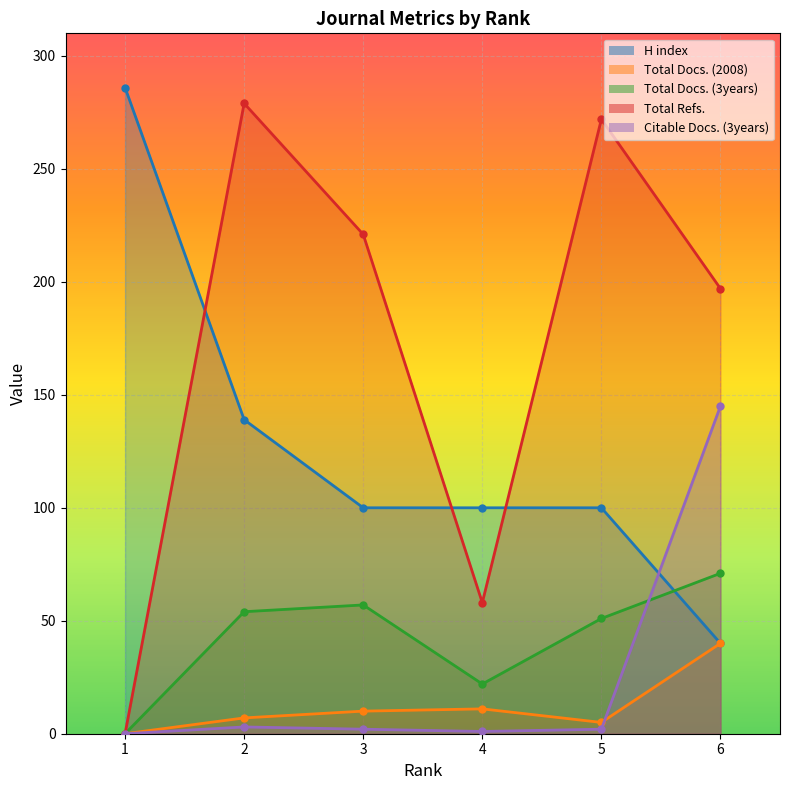

True or false: Total Docs. (2008) and Total Refs. cross at least once.

False